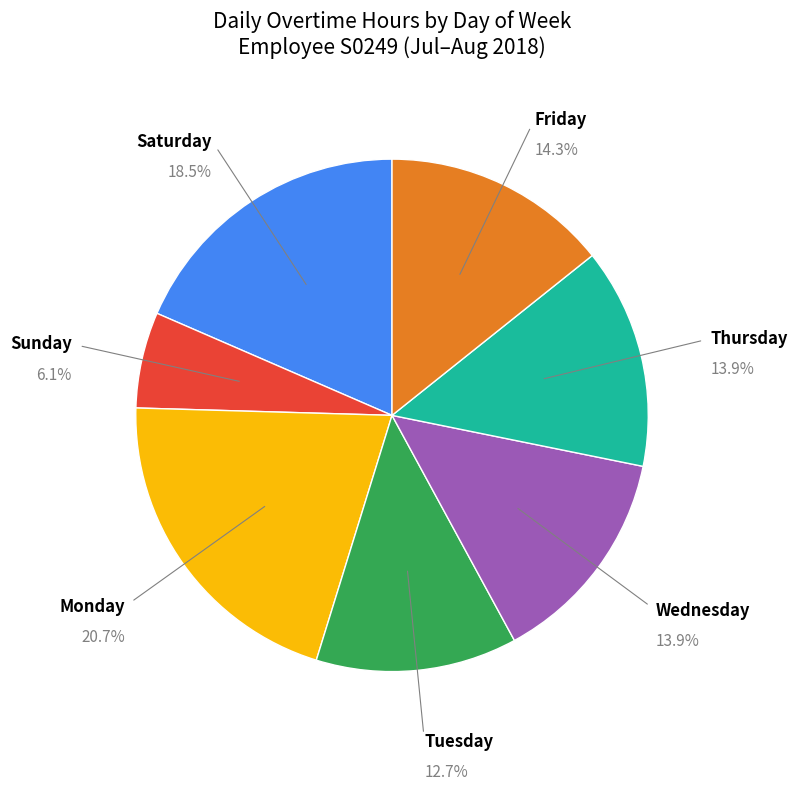

Which has a higher value, Tuesday or Wednesday?

Wednesday